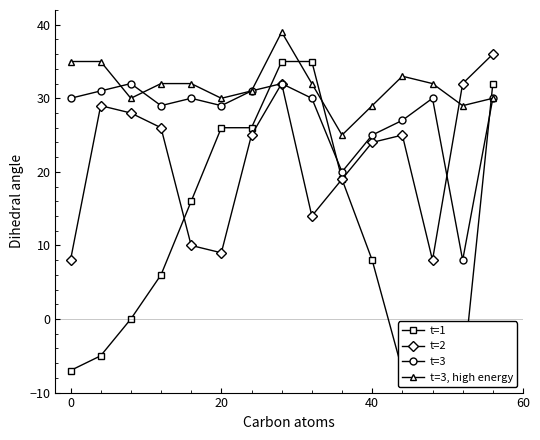

What is the average value of the t=1 series?

11